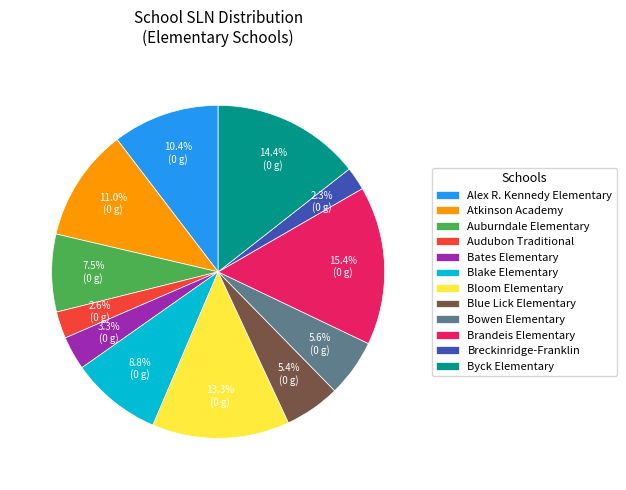

What is the largest slice in the pie chart?

Brandeis Elementary